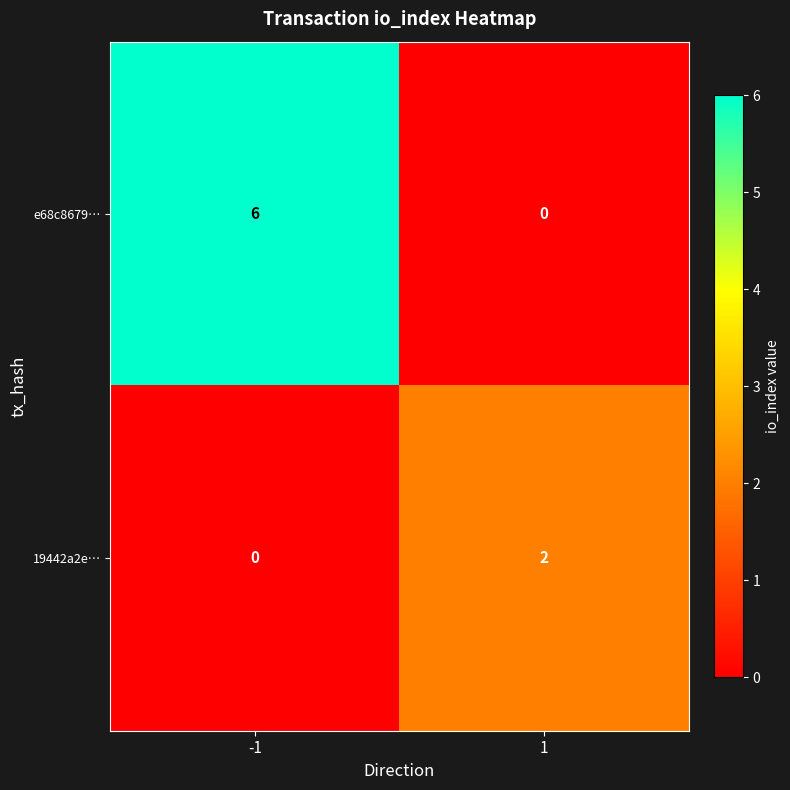

What is the difference between the highest and lowest values at 1?

2